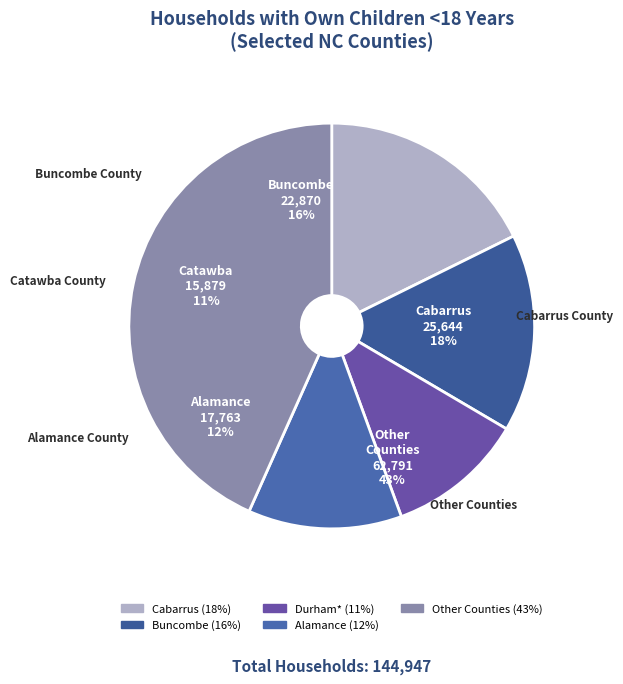

To the nearest percent, what portion does Catawba represent?

11%